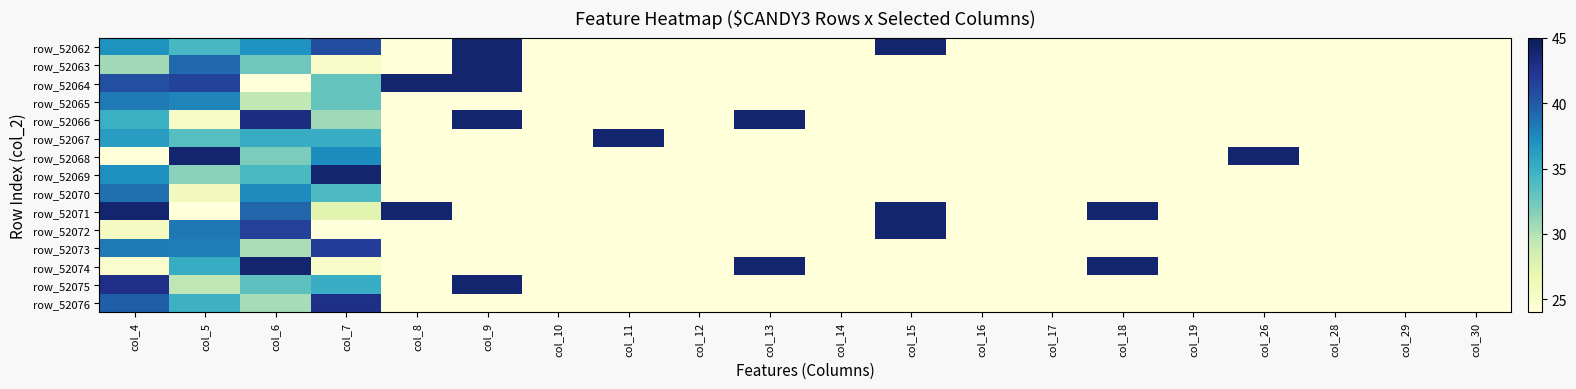

What is the total value across all series at col_11?

380.0